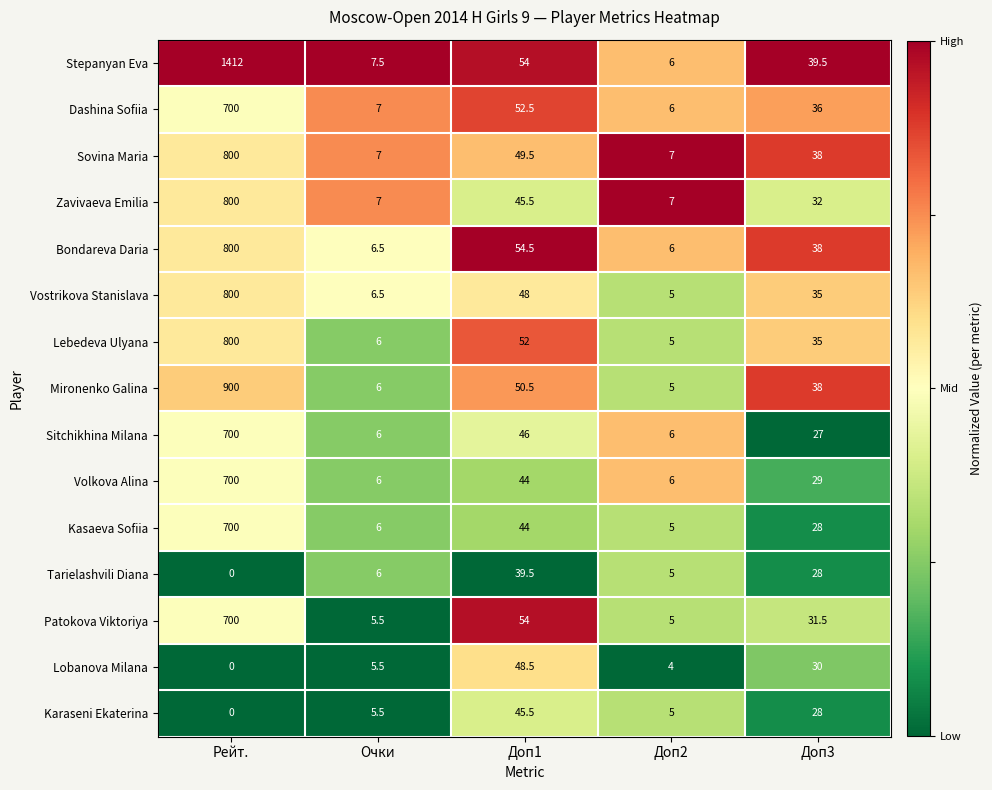

How many data points does each series have?

5